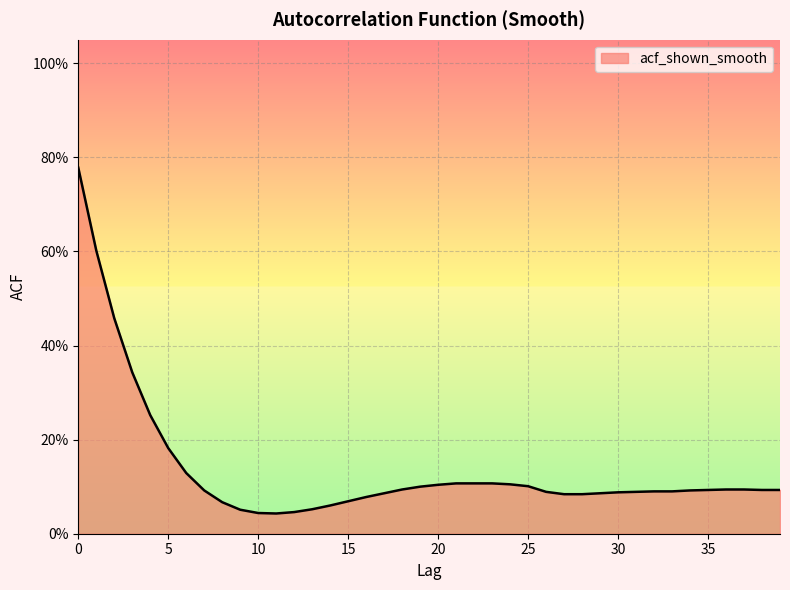

Does the chart display data point markers on the line(s)?

No